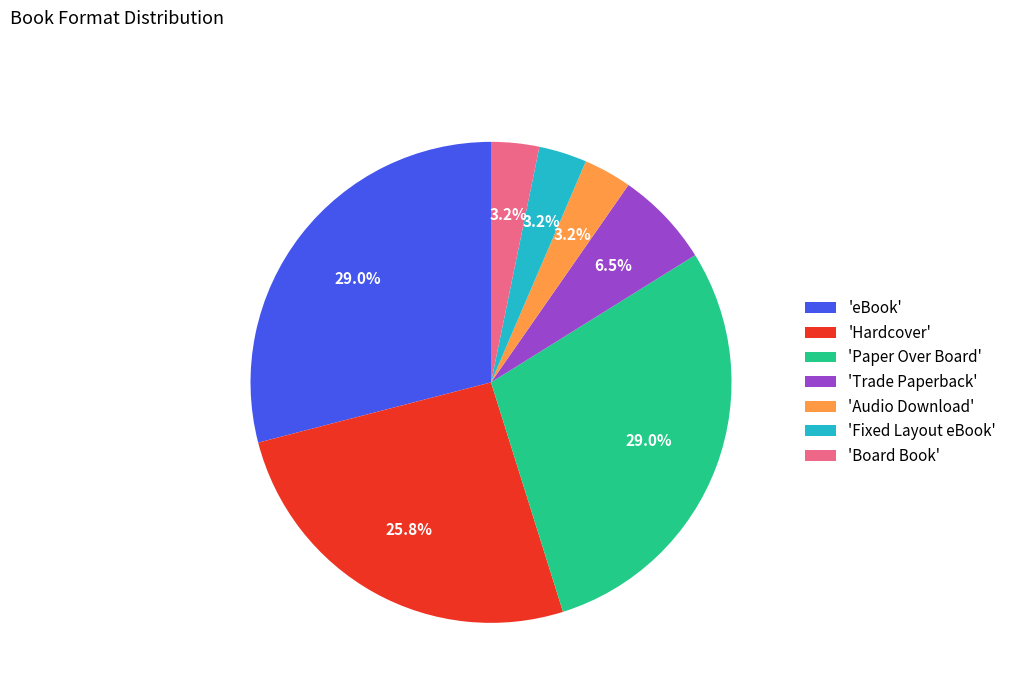

Is there any slice that represents more than half of the pie?

No